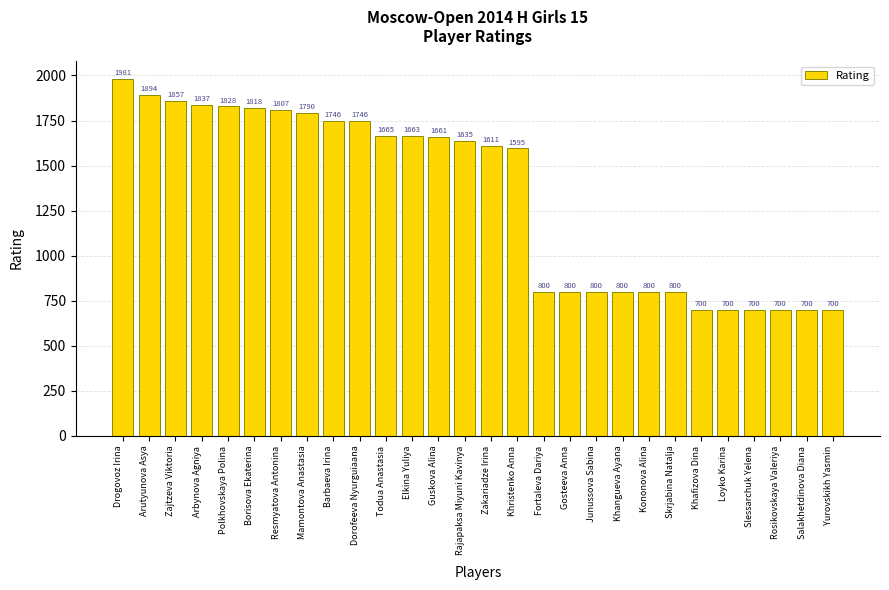

Is it true that the value at Rosikovskaya Valeriya is 304?

False